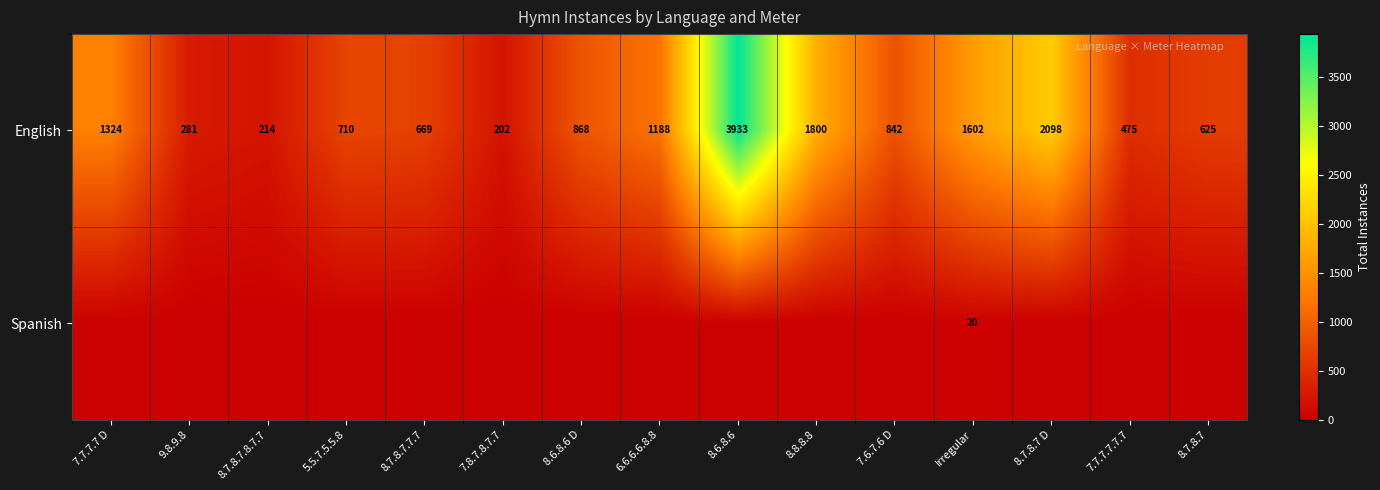

What is the approximate value of English at 8.7.8.7.8.7.7?

214